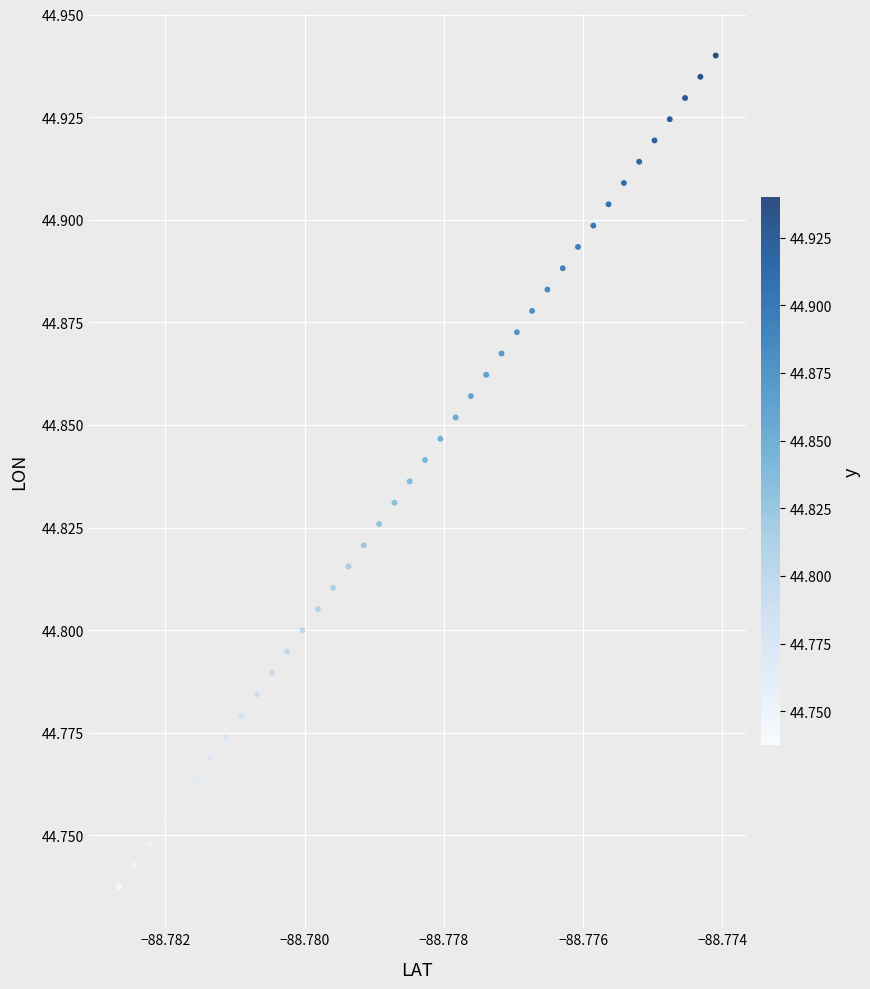

Count the number of points in this scatter plot.

40